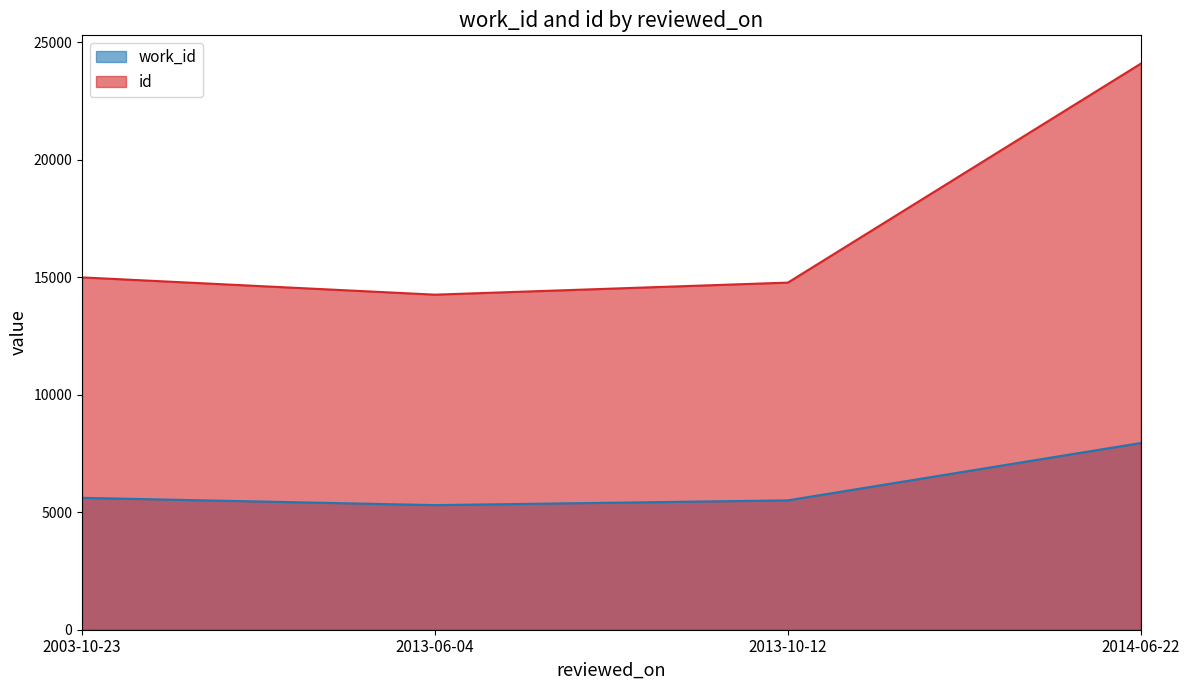

True or false: work_id and id intersect in this chart.

False